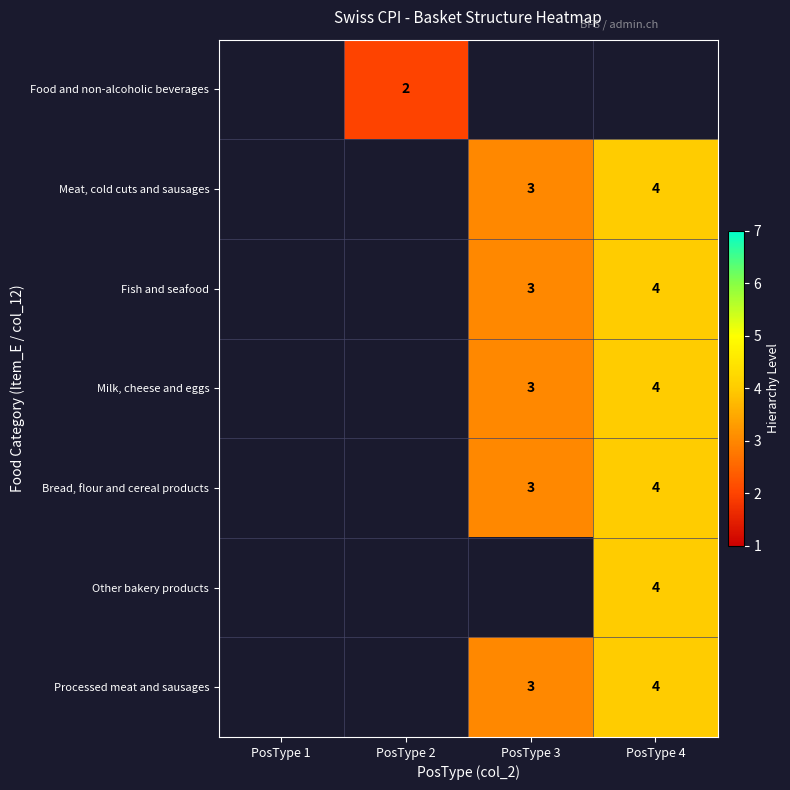

What is the sum of the Fish and seafood values at PosType 3 and PosType 4?

7